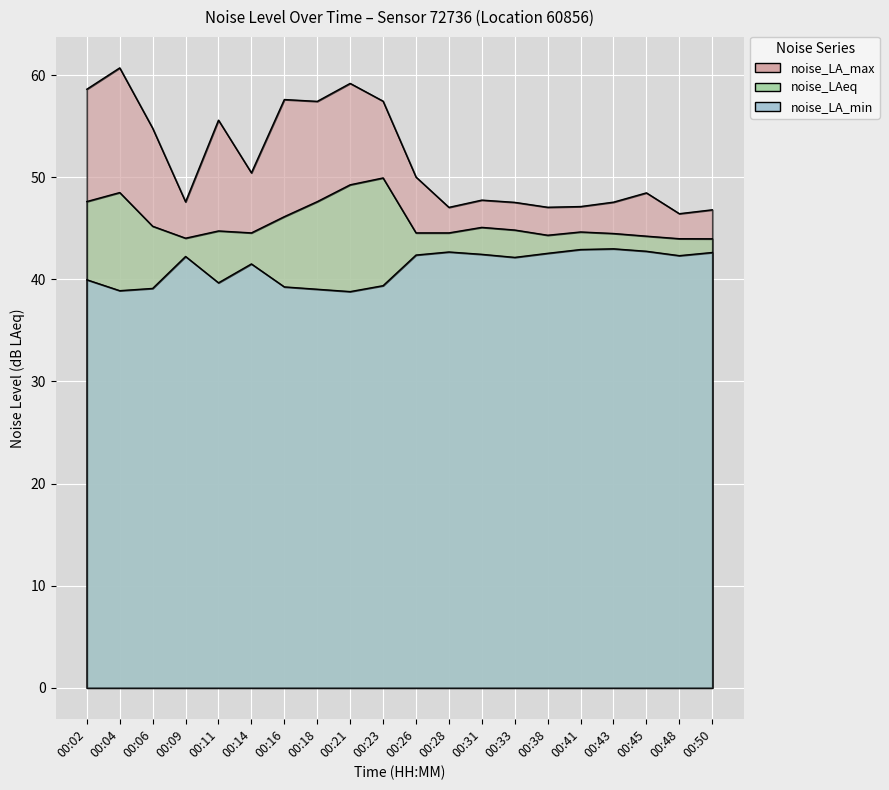

Read the noise_LA_max value at 00:43.

47.6